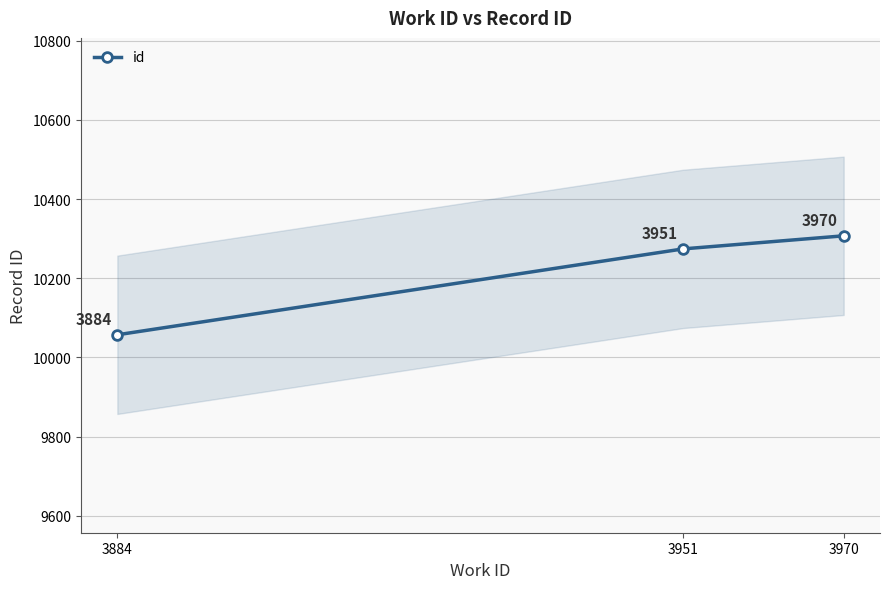

Where is the data nearest to the value 10182?

3951